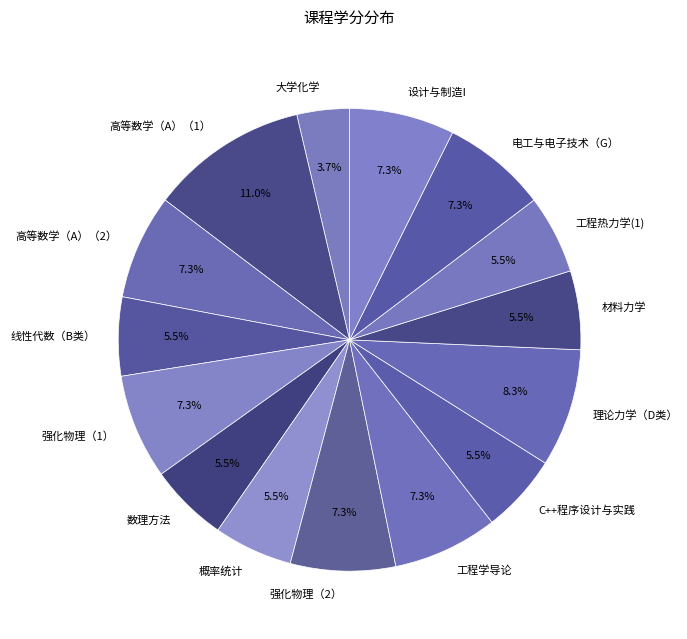

What is the smallest slice in the pie chart?

大学化学